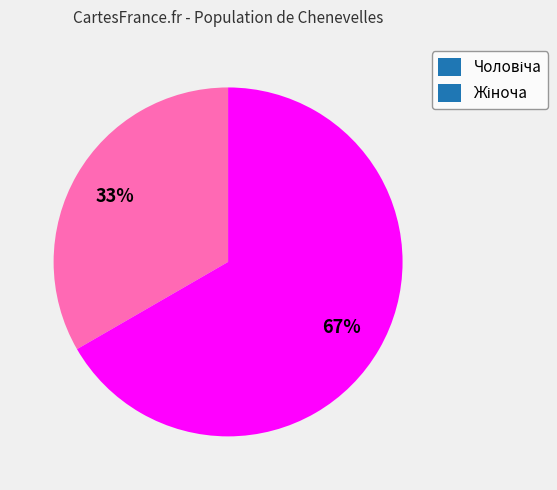

Is there a majority slice in this chart?

Yes